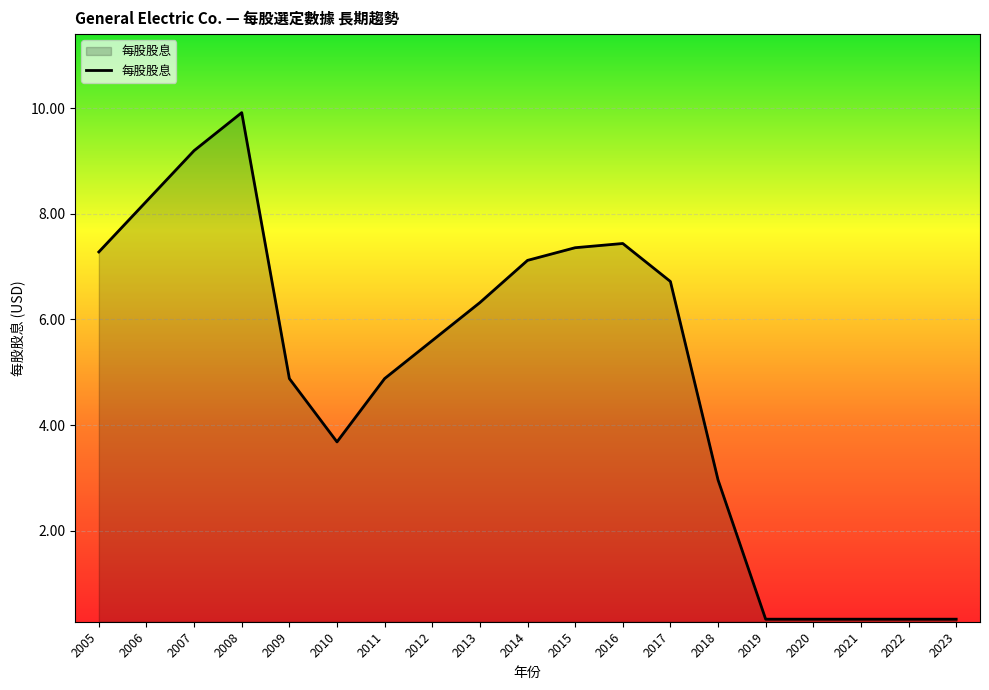

Is it true that the value at 2013 is 2.2?

False